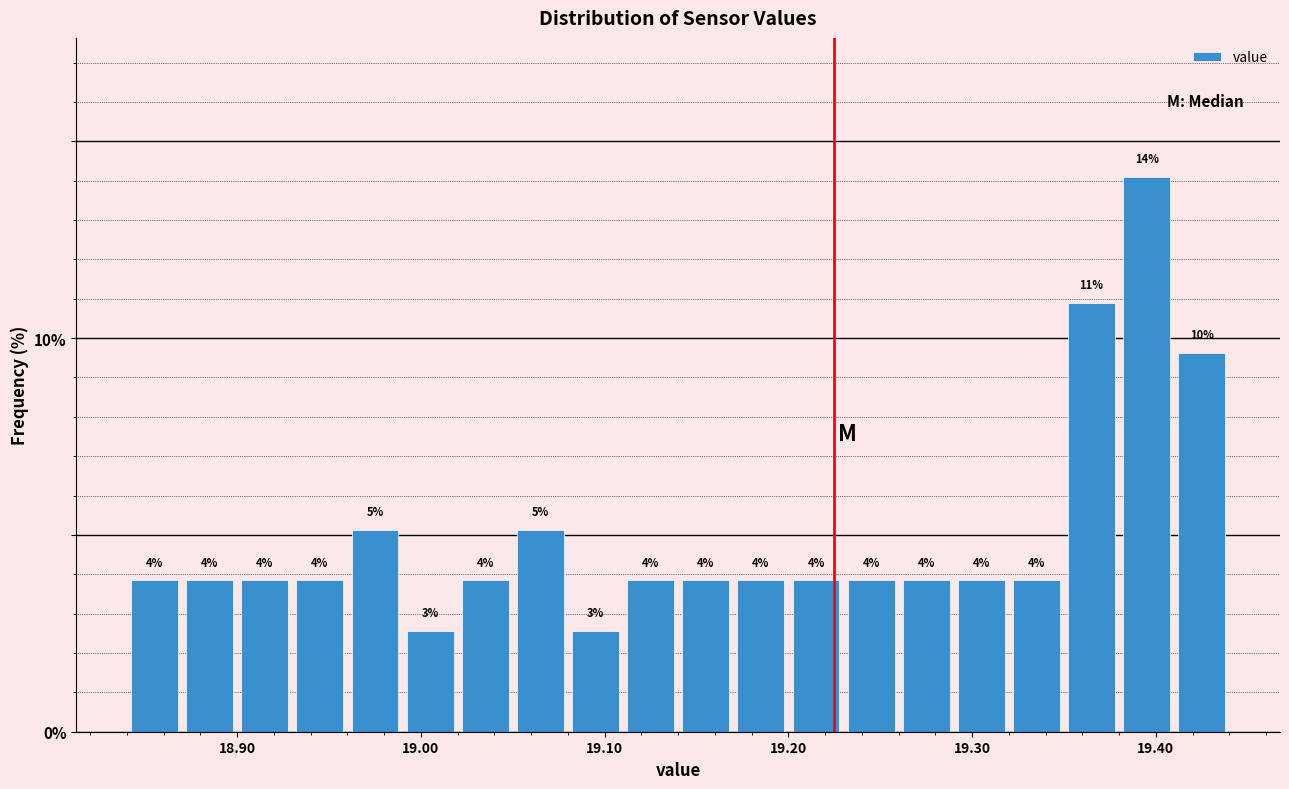

Read against the x-axis, roughly where is the centre of the tallest bar?

19.40